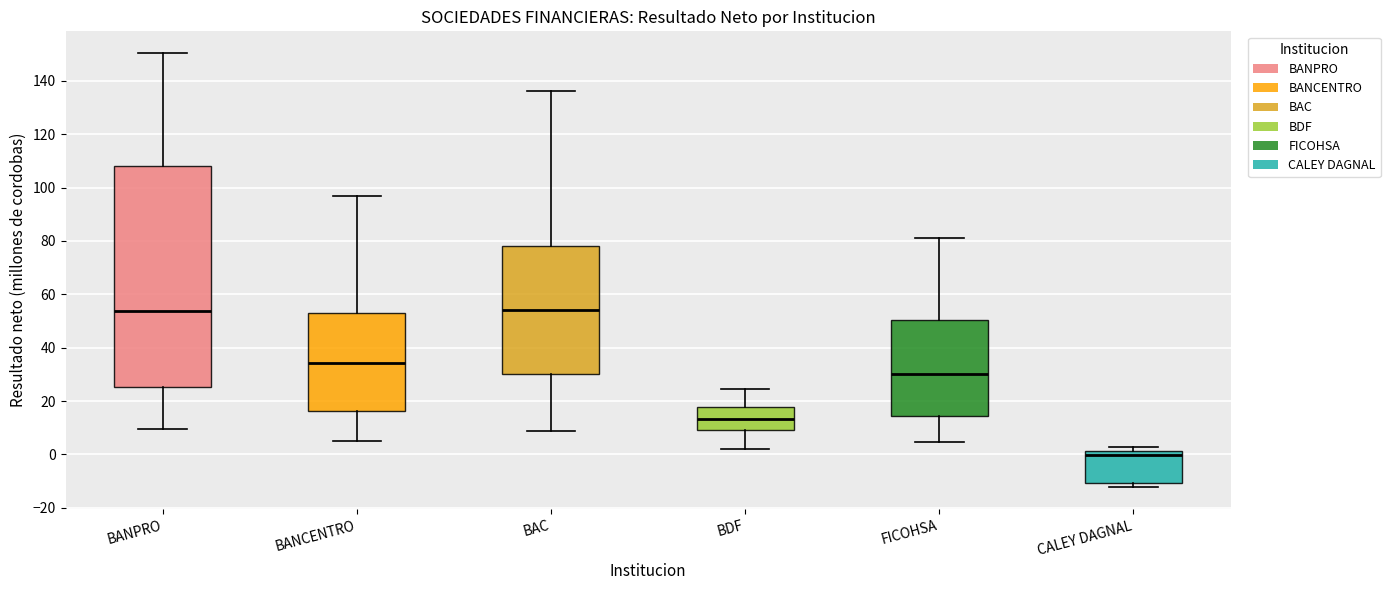

Where does the median line of the box for CALEY DAGNAL sit on the y-axis? The values are not printed on the chart, so give them approximately, as read against the axis.

0